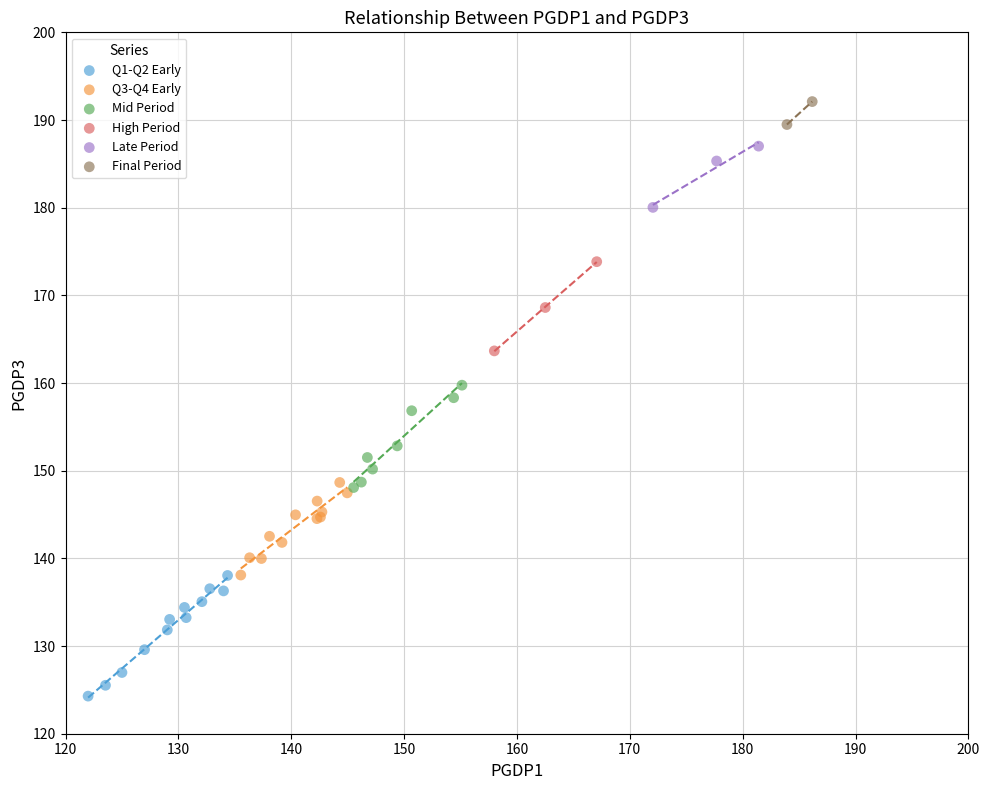

Which series contains the highest Y value?

Final Period